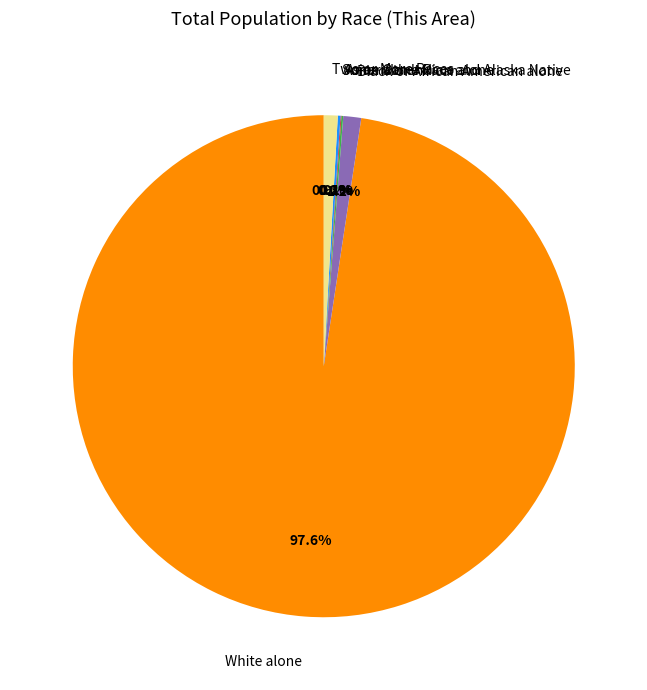

Which slice represents more than half of the pie?

White alone